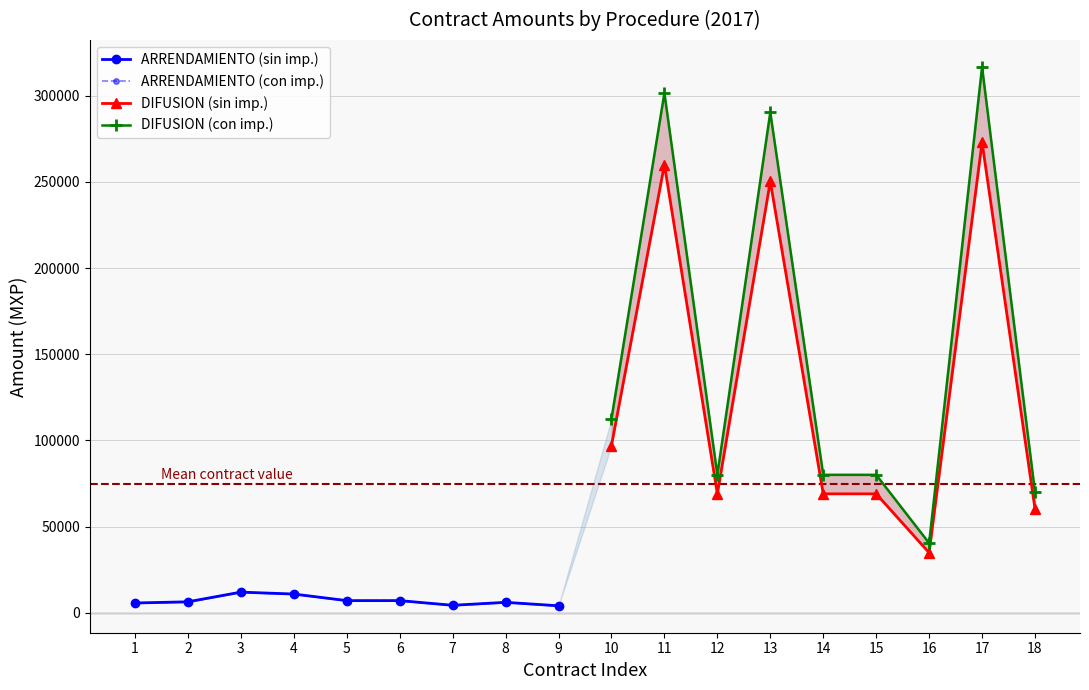

Read the ARRENDAMIENTO (sin imp.) value at 2.

6307.2